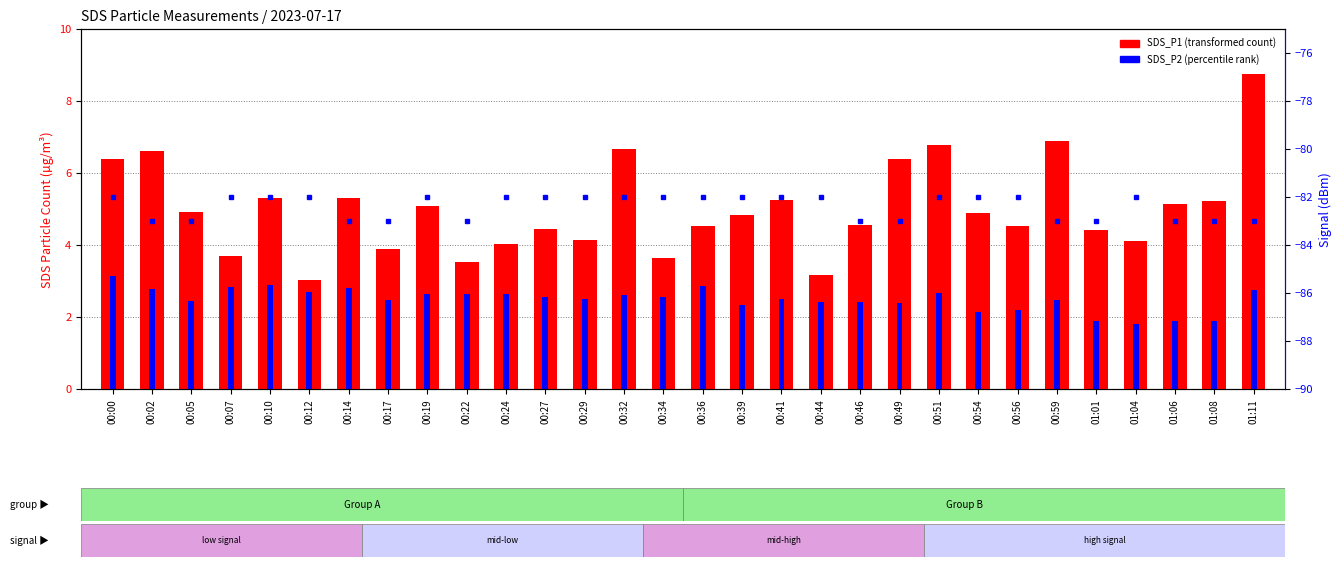

At which label does SDS_P2 first exceed 2?

00:00